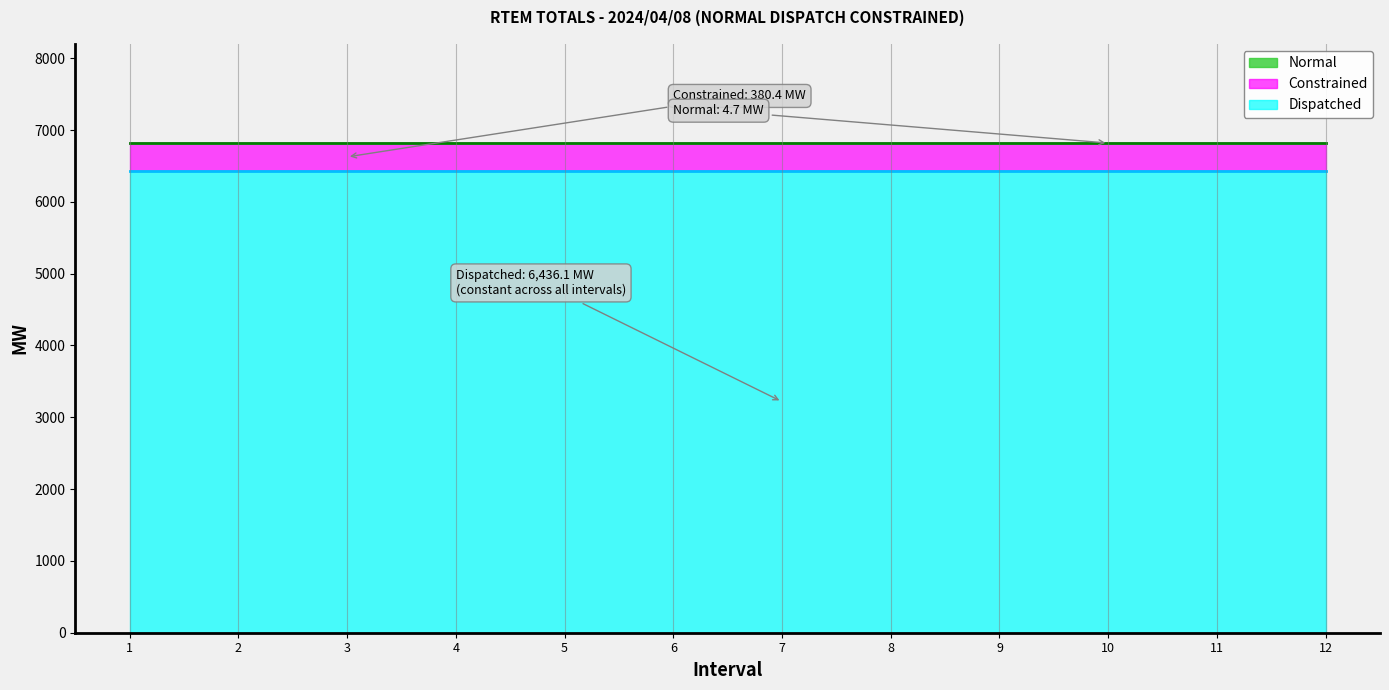

True or false: Dispatched and Normal cross at least once.

False